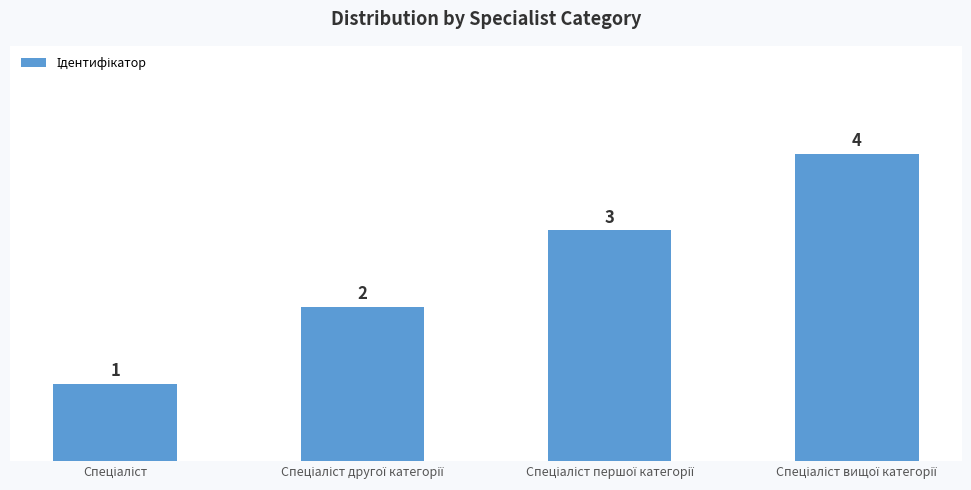

What is the maximum value shown in the chart?

4